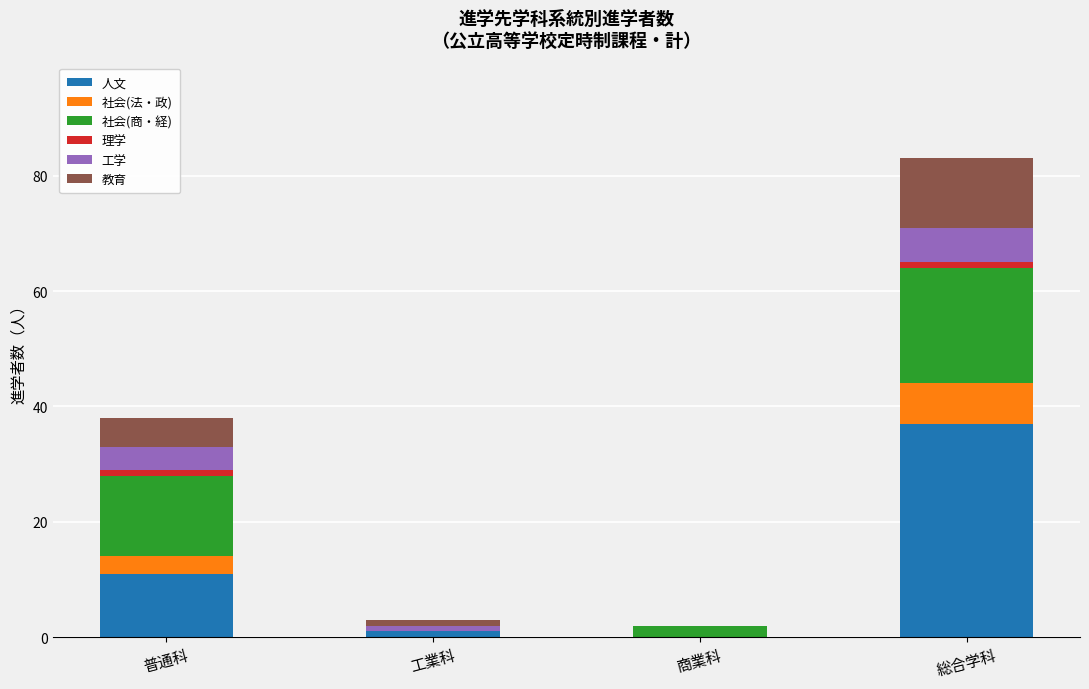

How many data points does each series have?

4